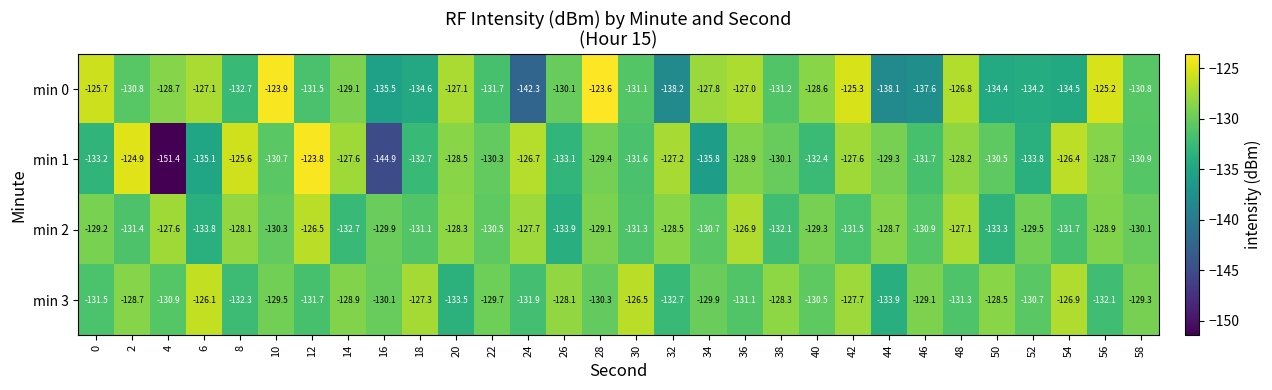

At which category is the sum across all series the highest?

42